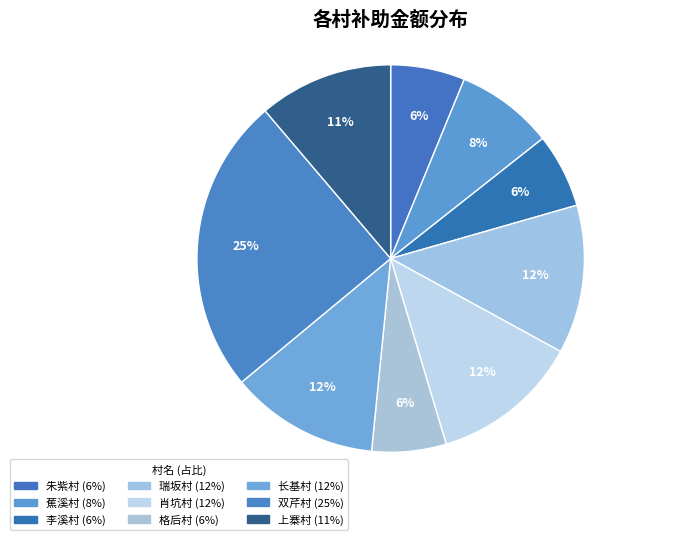

What percentage is the 瑞坂村 slice, to the nearest percent?

12%